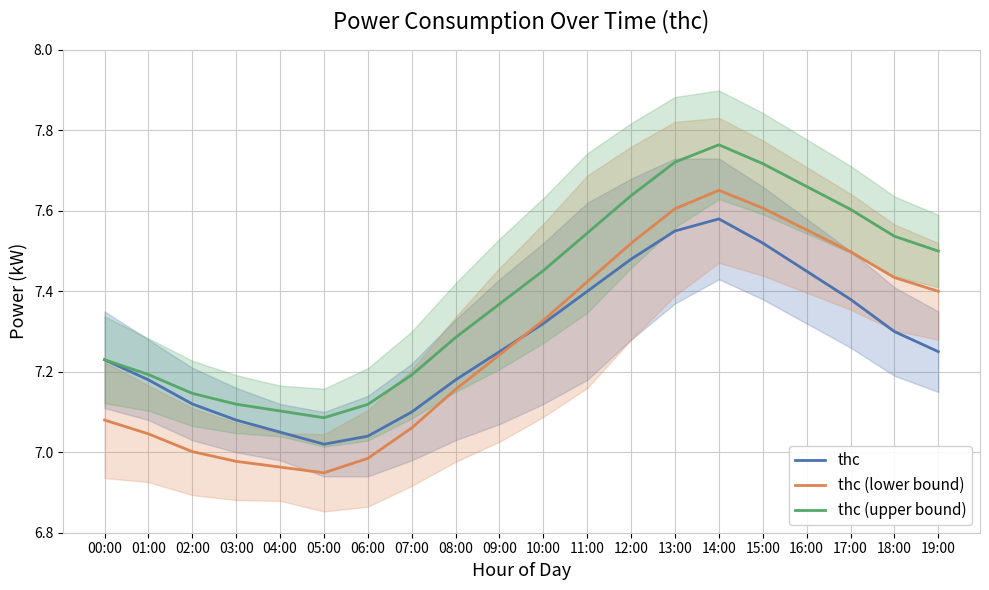

What is the total value across all series at 08:00?

21.6